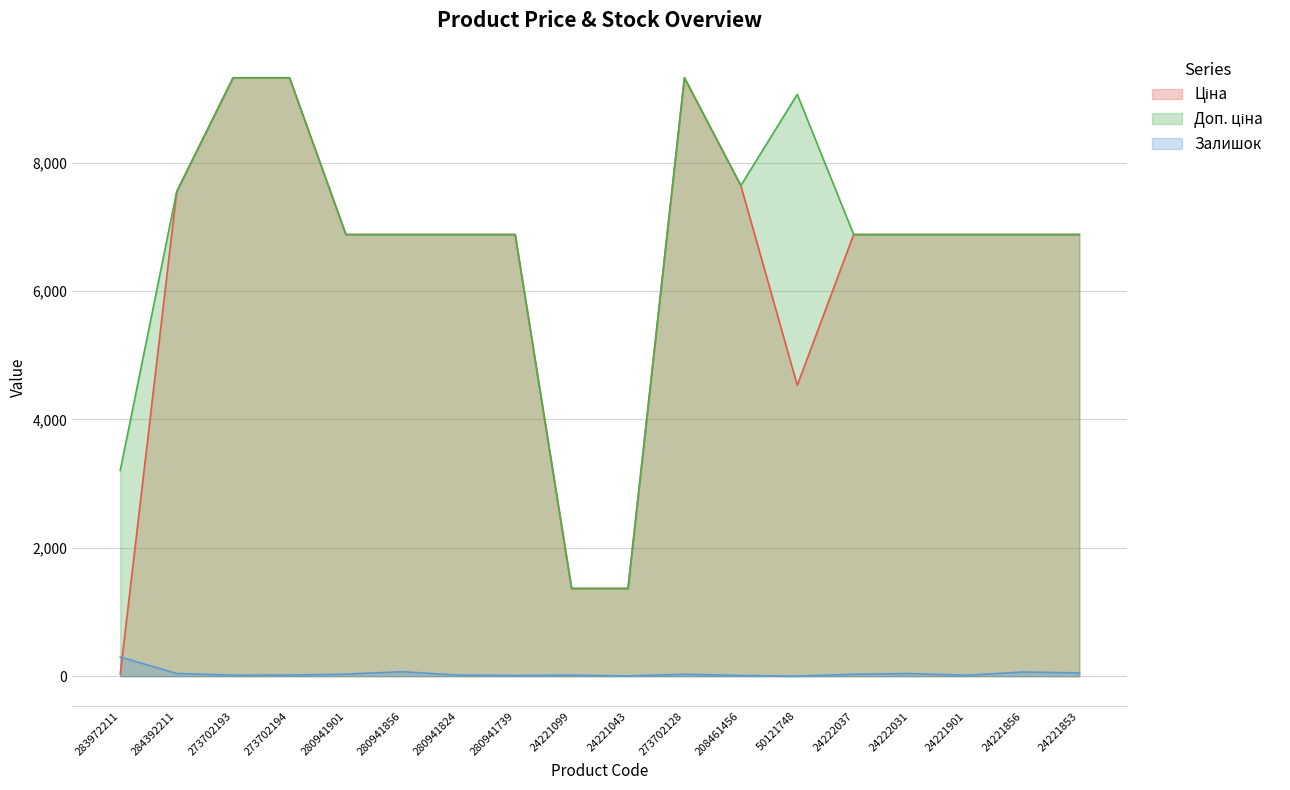

What is the average value of the Доп. ціна series?

6670.4